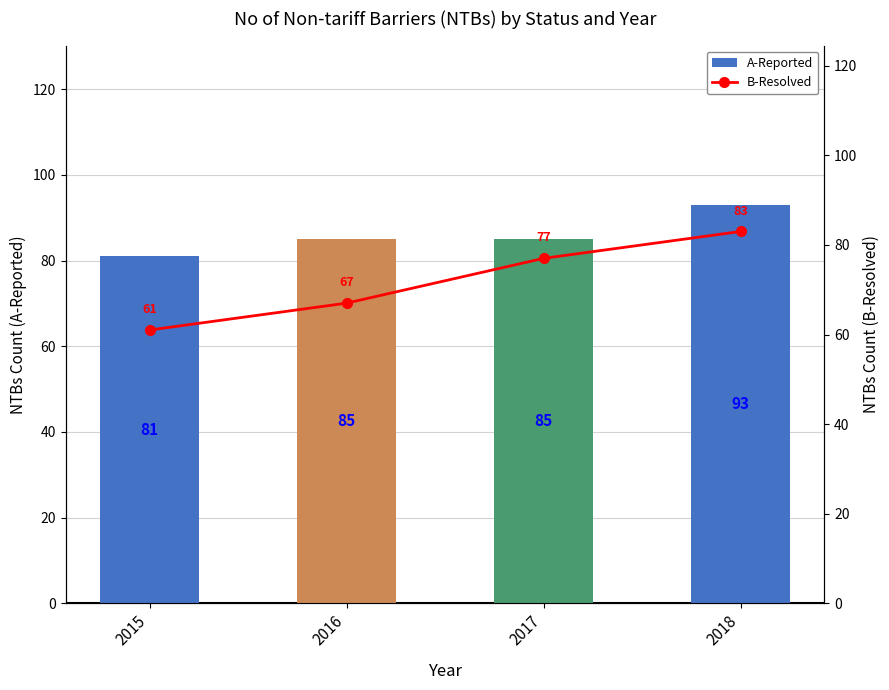

Reading left to right, extract all data points from this chart.

A-Reported: 81	85	85	93
B-Resolved: 61	67	77	83